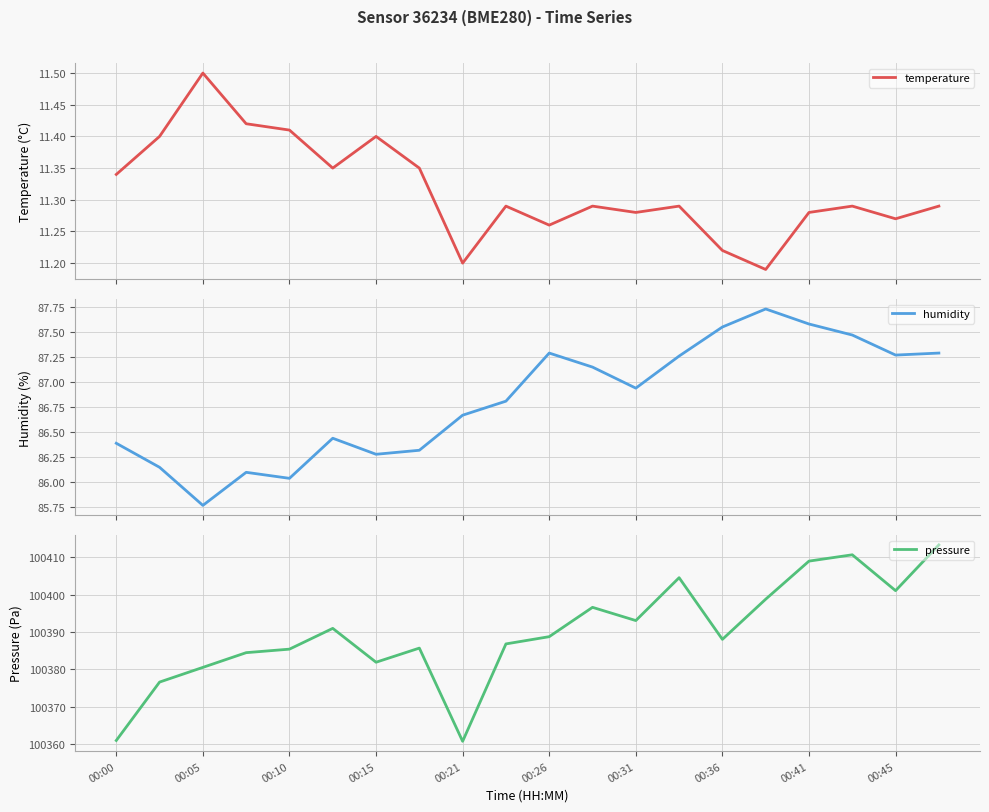

The value of pressure at 00:31 is 100393.1. True or false?

True